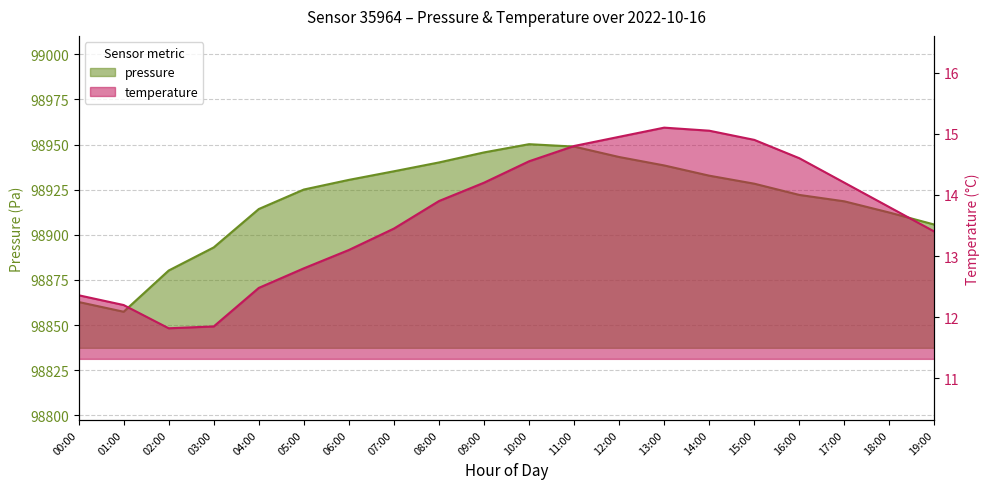

What is the total value across all series at 16:00?

98936.7